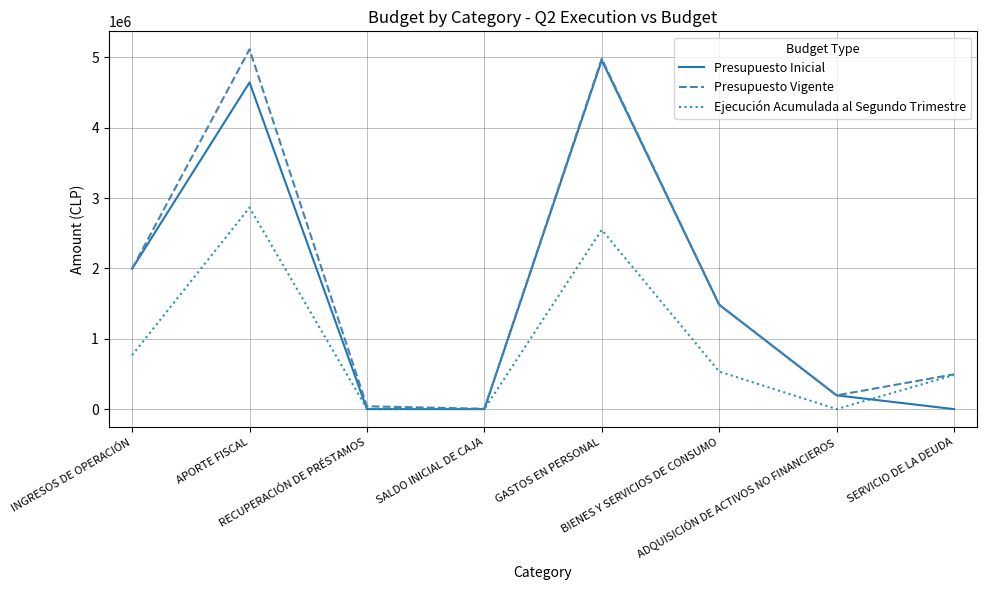

What is the maximum value for Presupuesto Vigente?

5115724